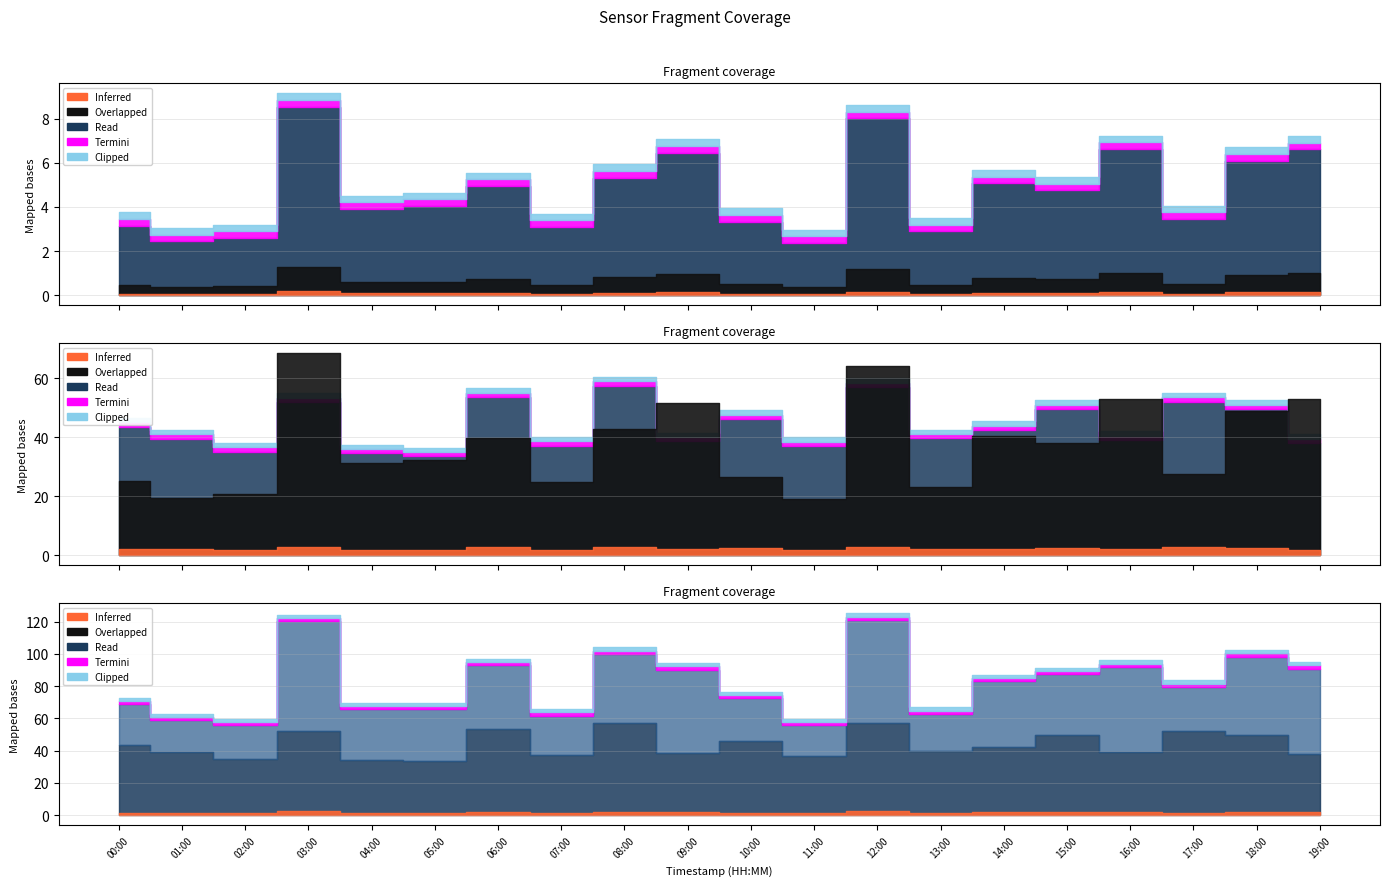

What position from the right is 17:00?

3